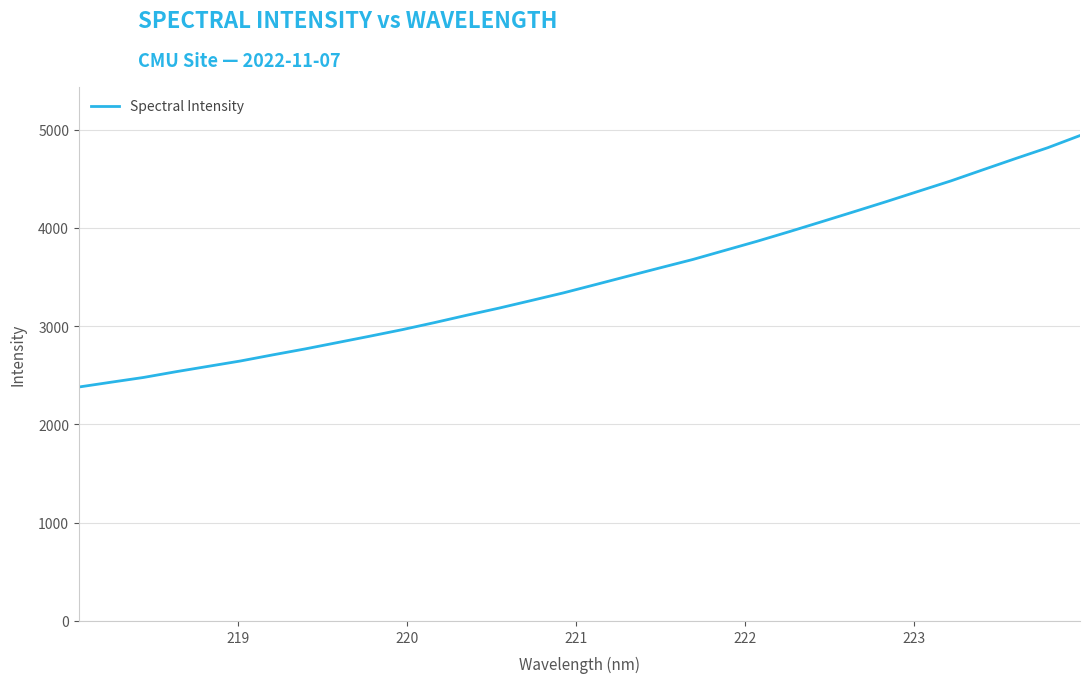

Is this an area chart (filled region under the line)?

No